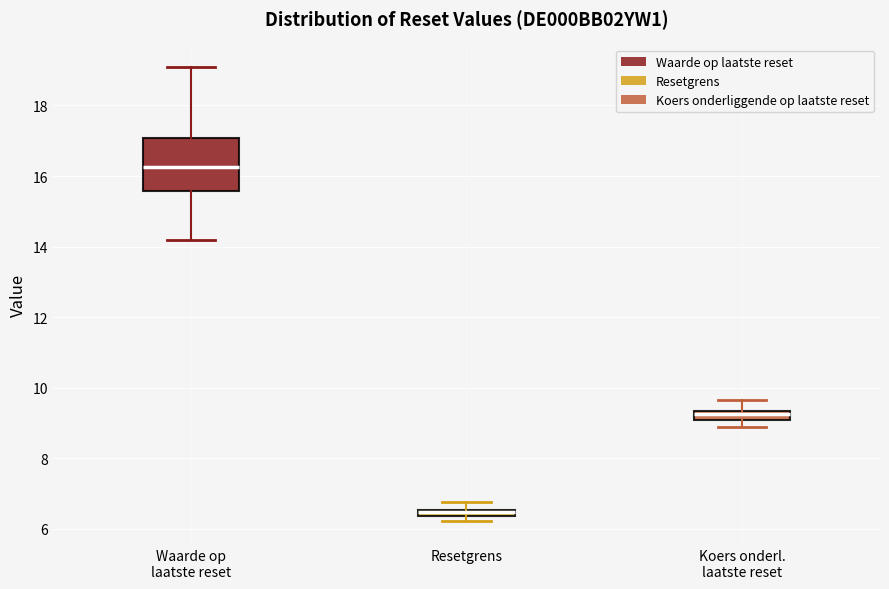

Comparing the boxes themselves (not the whiskers), which one is the tallest?

Waarde op laatste reset